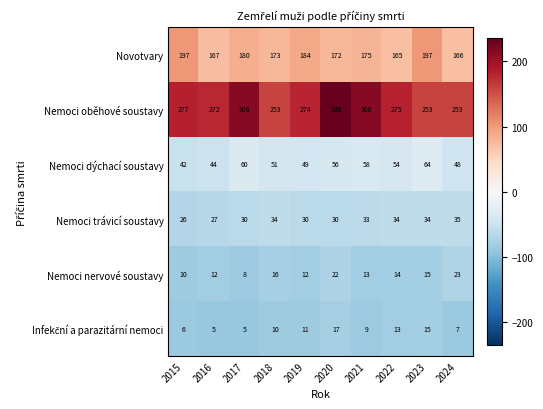

What is the total value across all series at 2023?

578